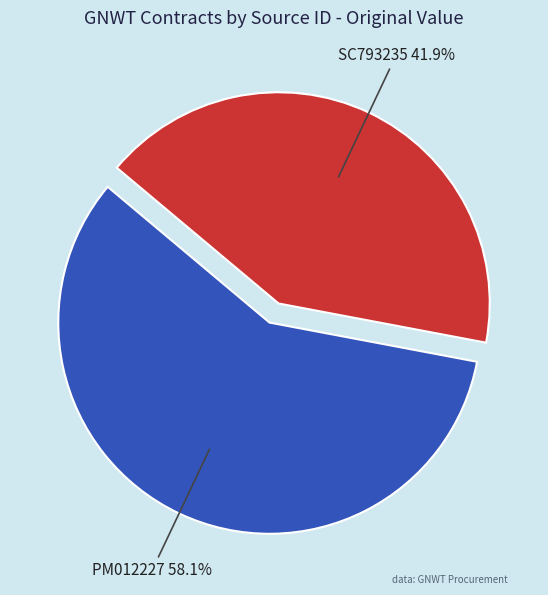

Rank the categories by value from highest to lowest.

PM012227, SC793235